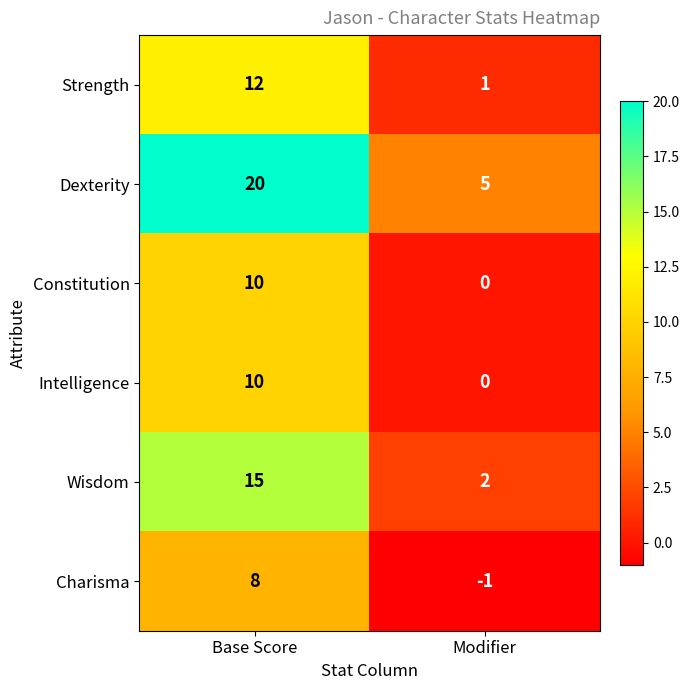

What is the difference between the Strength values at Modifier and Base Score?

11